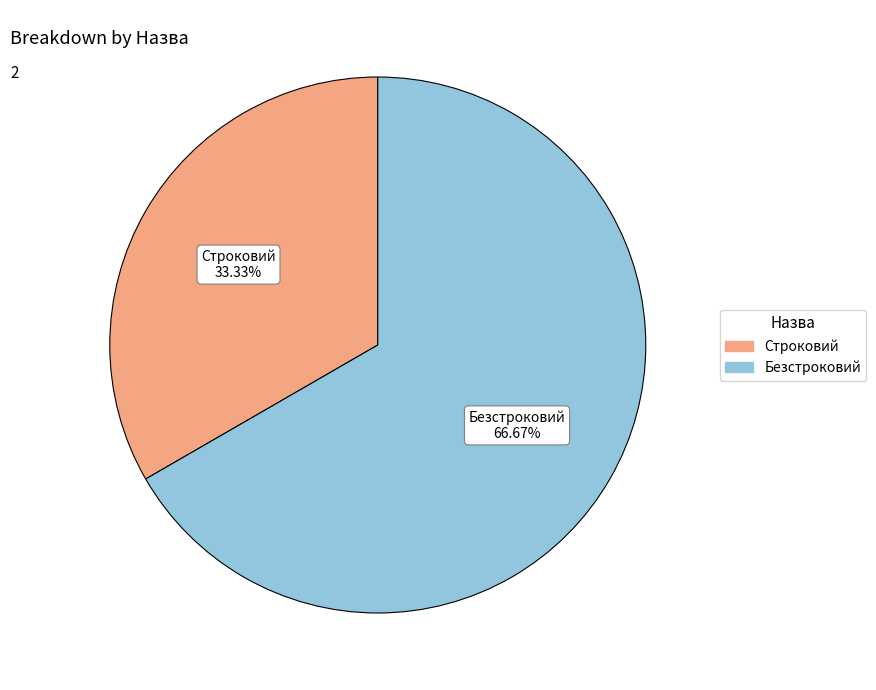

True or false: Безстроковий accounts for 67% of the total.

True